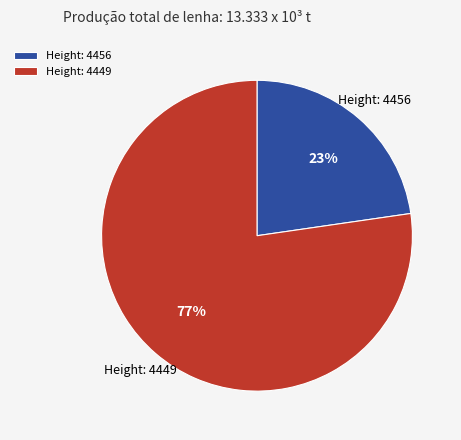

Combined, do Height: 4456 and Height: 4449 account for over 50%?

Yes